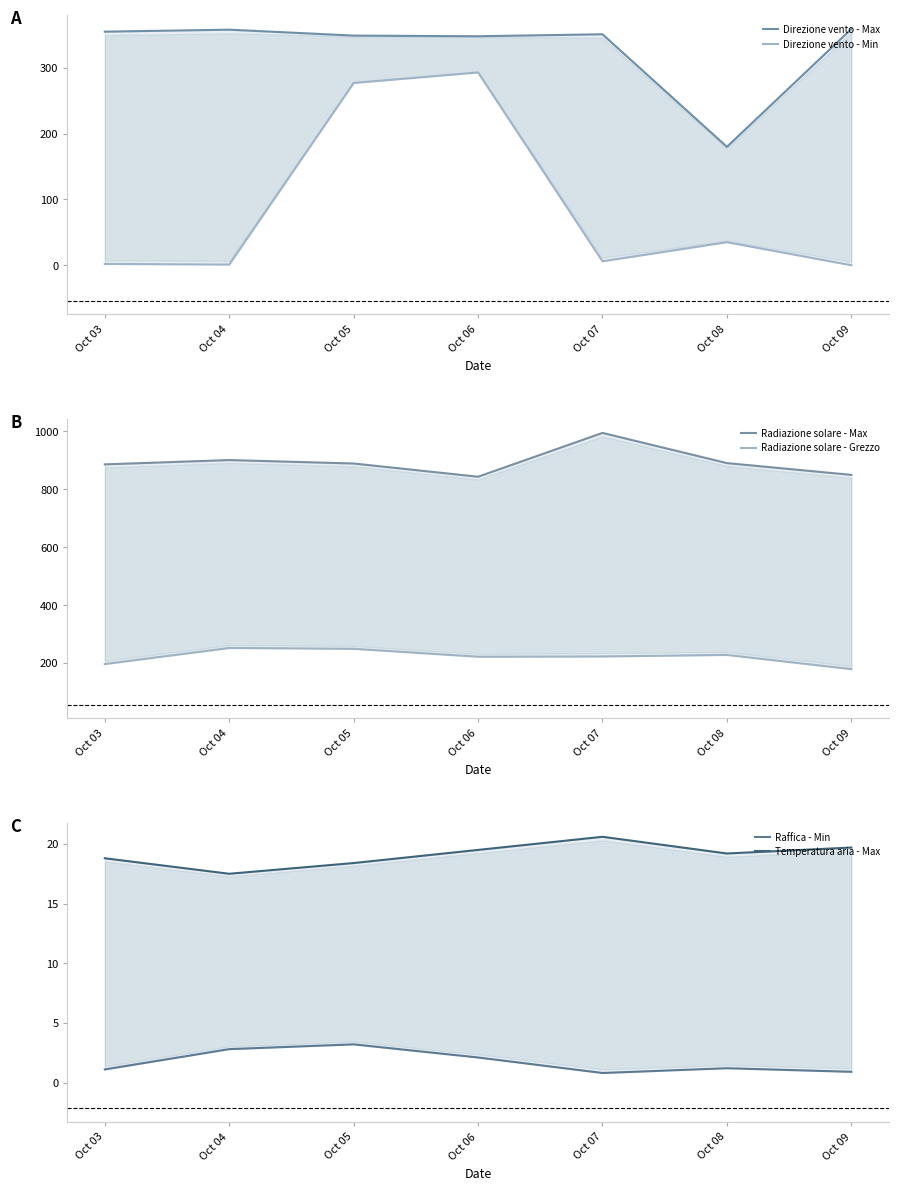

In Radiazione solare - Max, how many points are lower than both neighbors (excluding endpoints)?

1